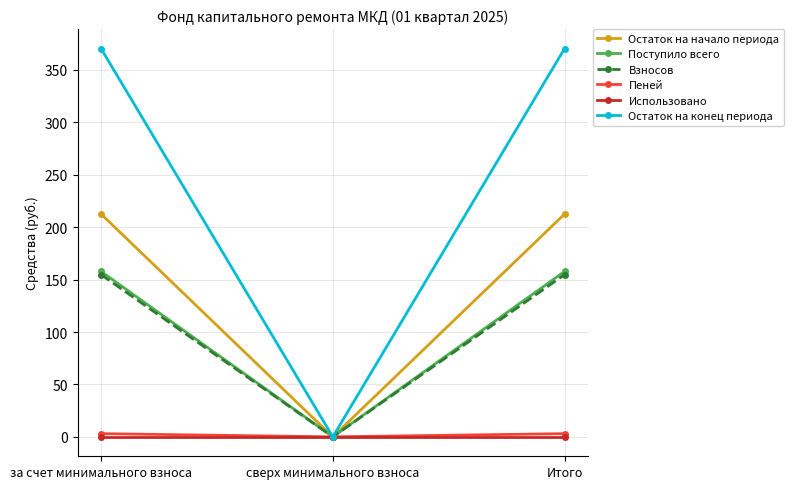

Is the value of Остаток на конец периода at сверх минимального взноса greater than the value of Поступило всего at Итого?

No